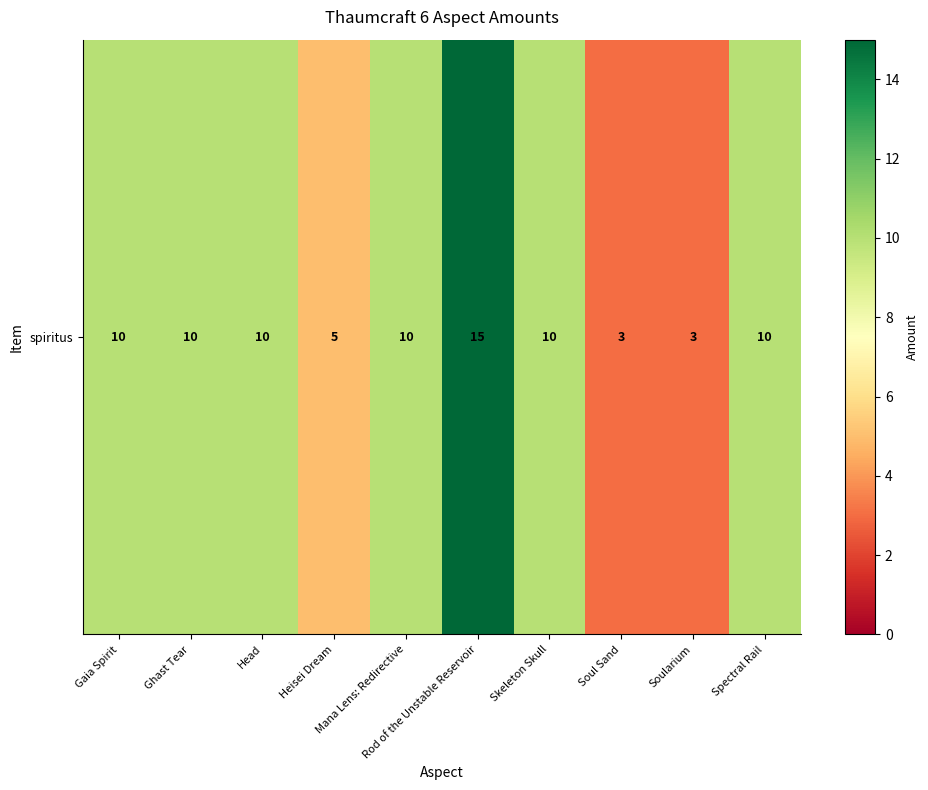

What is the change in value from Mana Lens: Redirective to Soularium?

-7